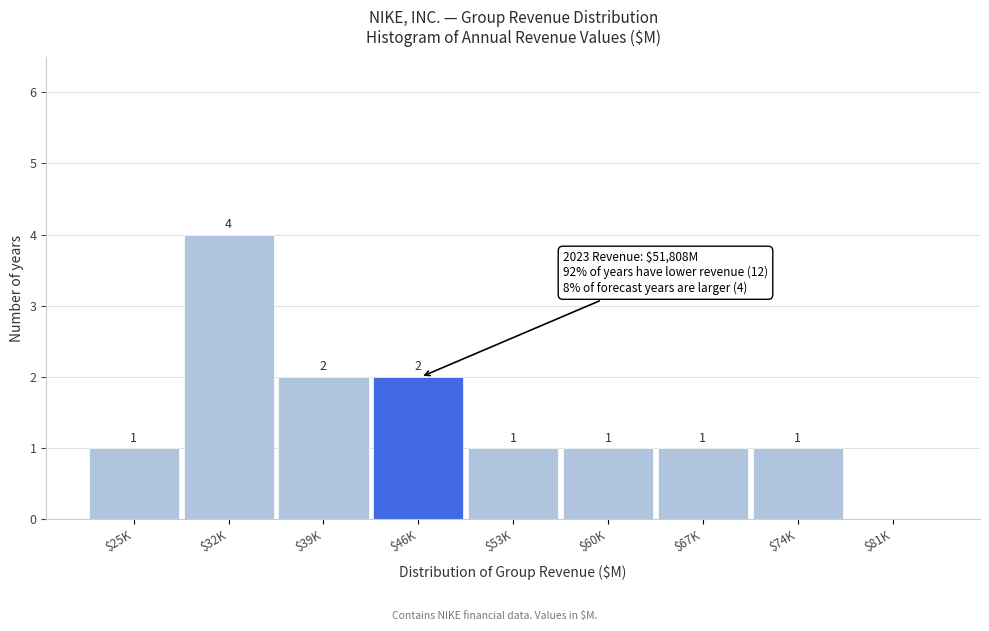

What is the sum of all values?

13